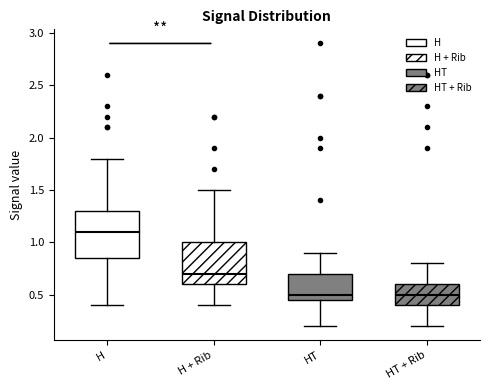

Reading left to right, read every box against the y-axis: the position of its median line, the range the box covers, and the ends of its whiskers. The values are not printed on the chart, so give them approximately, as read against the axis.

H: median 1.10, box 0.85 to 1.30, whiskers 0.40 to 1.80
H + Rib: median 0.70, box 0.60 to 1.00, whiskers 0.40 to 1.50
HT: median 0.50, box 0.45 to 0.70, whiskers 0.20 to 0.90
HT + Rib: median 0.50, box 0.40 to 0.60, whiskers 0.20 to 0.80